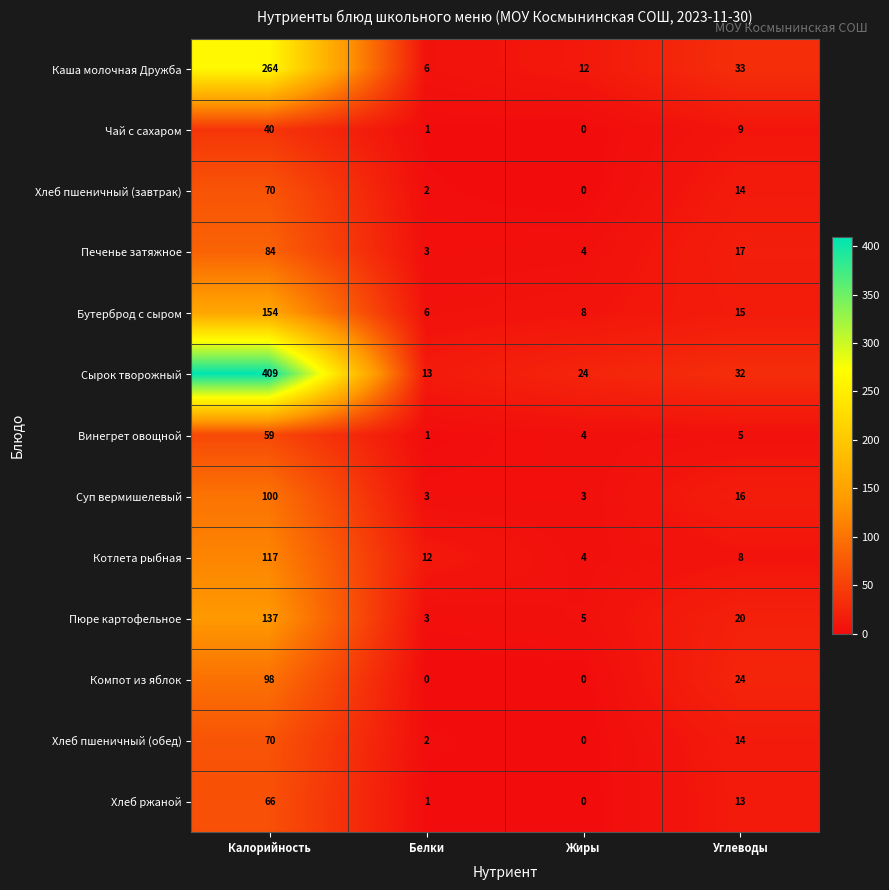

Which series has the largest total across all categories?

Сырок творожный